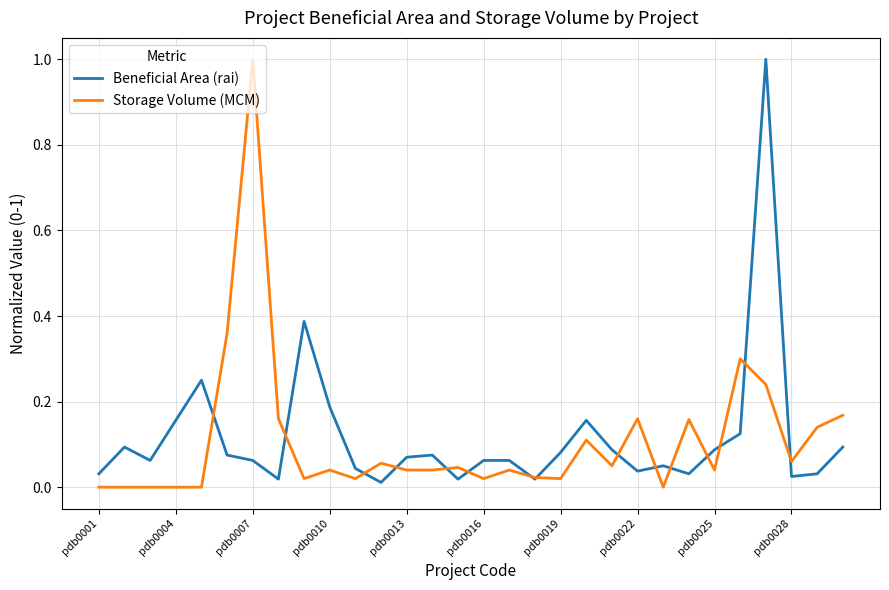

What is the maximum value shown in the chart?

1.0